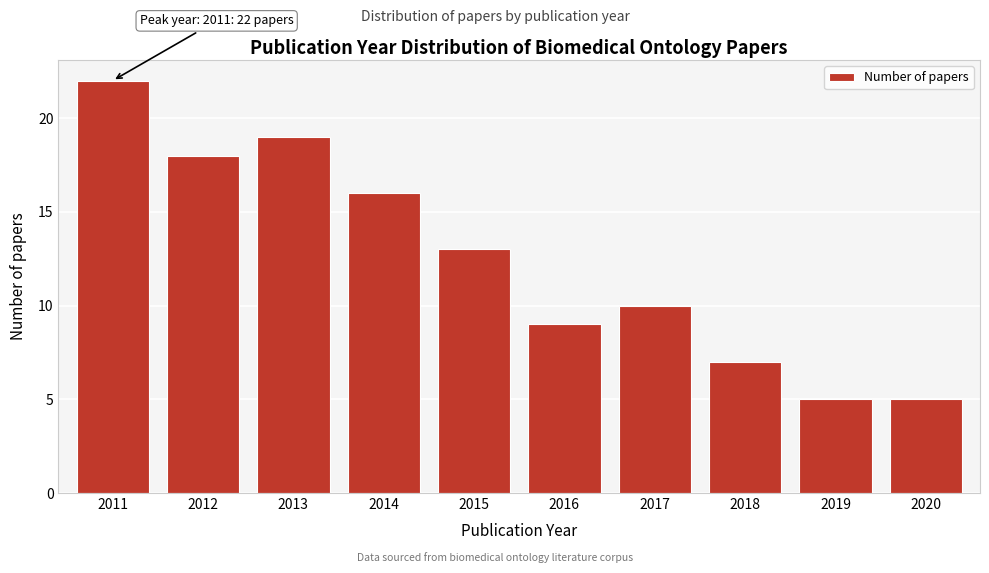

Reading left to right, list all the values displayed in this chart.

22	18	19	16	13	9	10	7	5	5